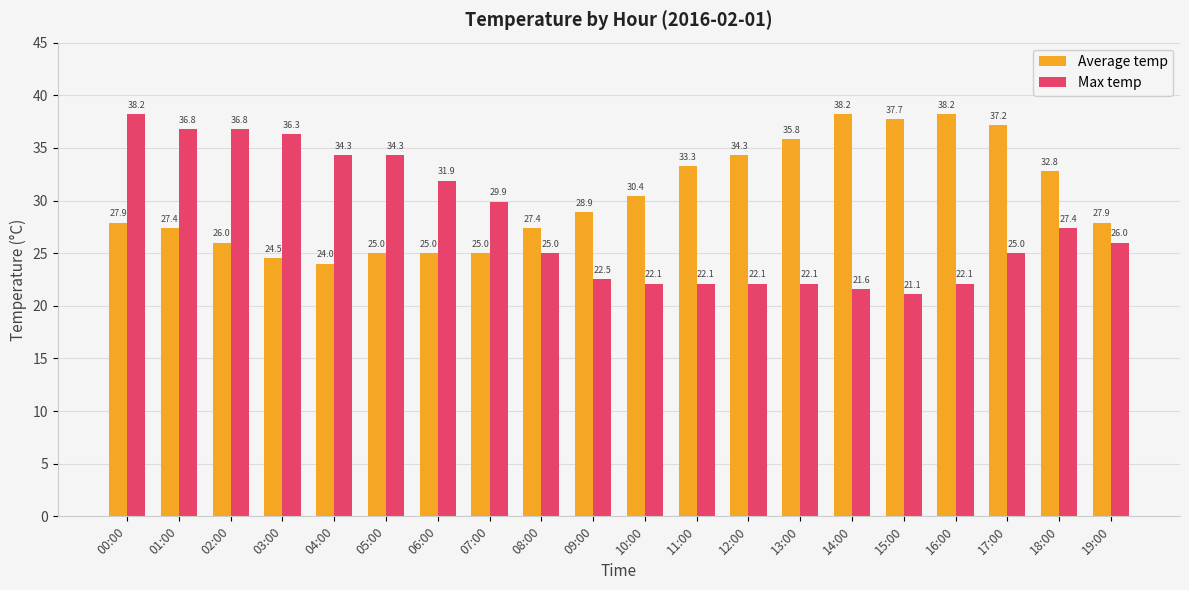

What is the value of the Max temp bar at the 15th from the left?

21.6